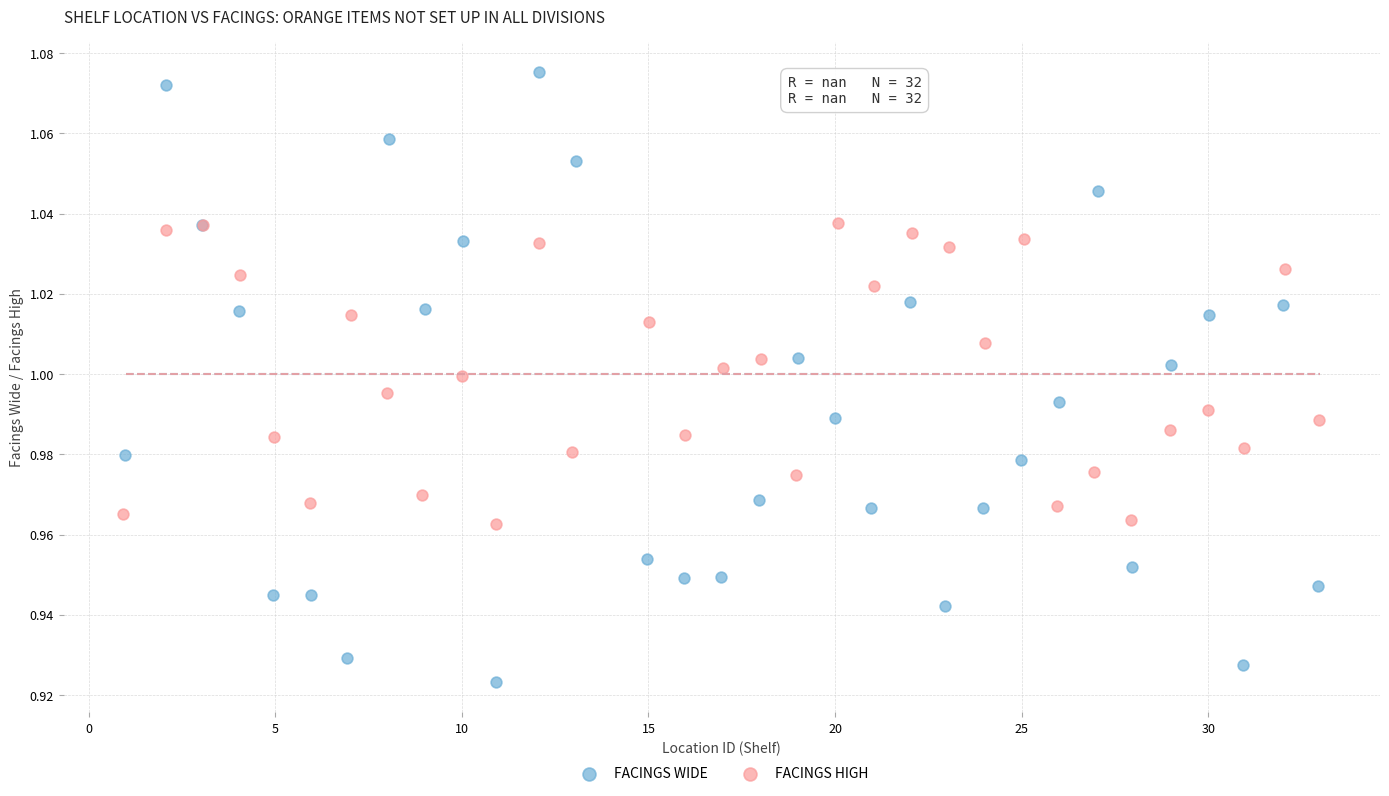

Which series has the widest spread of Y values?

FACINGS WIDE